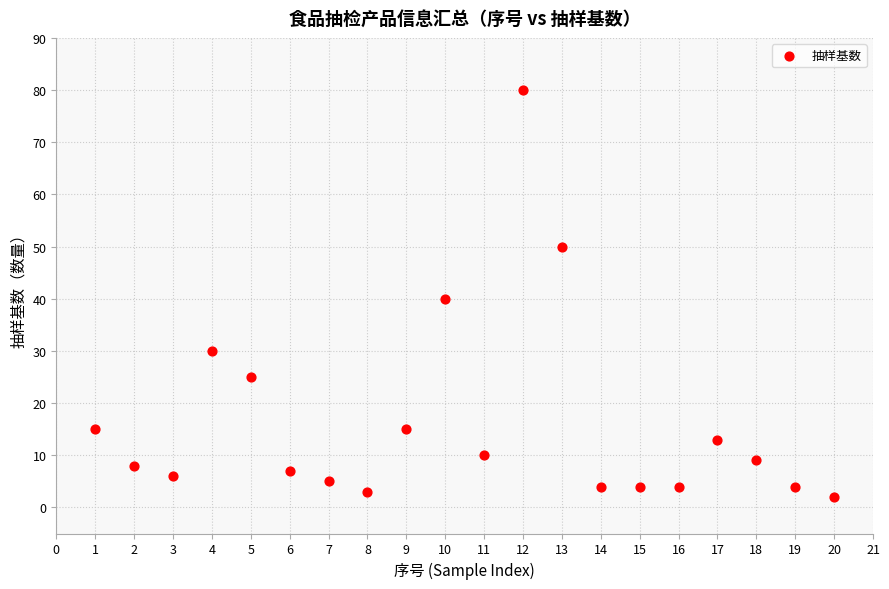

What Y value in the scatter plot is closest to 41?

40